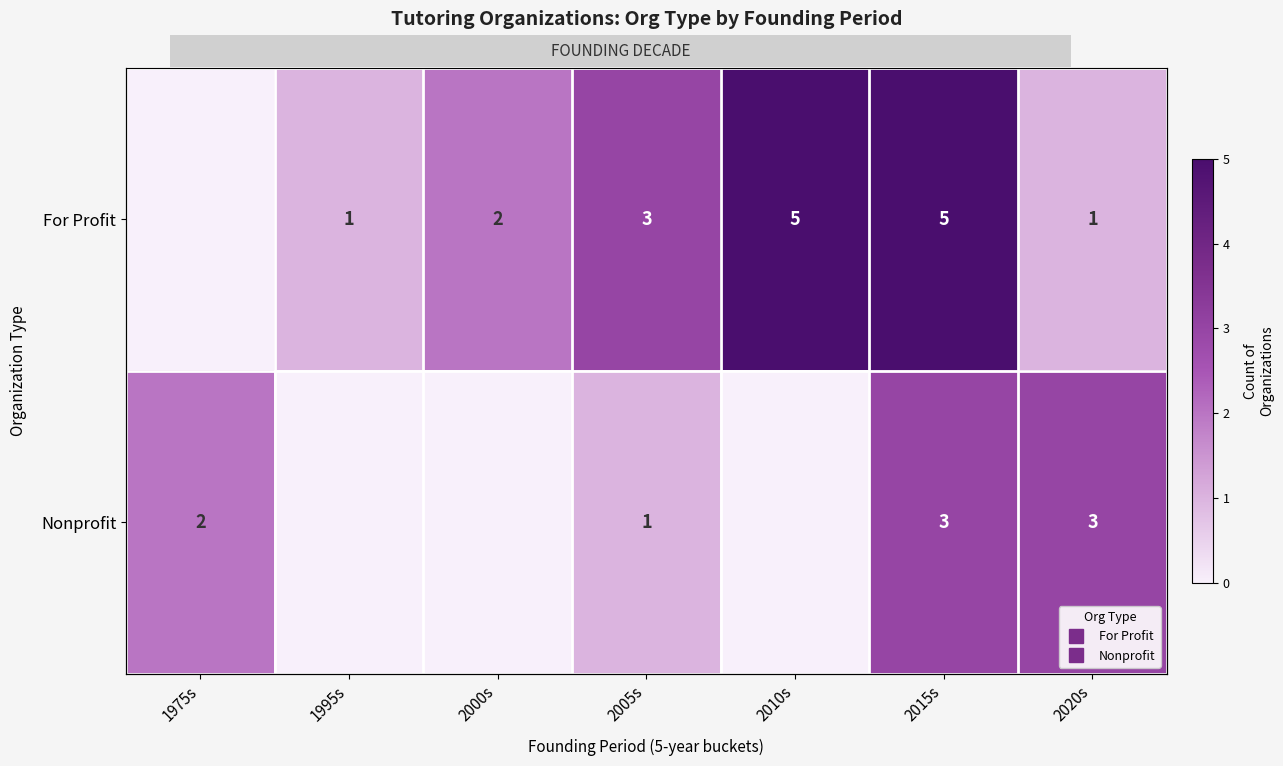

Rank the categories by For Profit value from highest to lowest.

2010s, 2015s, 2005s, 2000s, 1995s, 2020s, 1975s